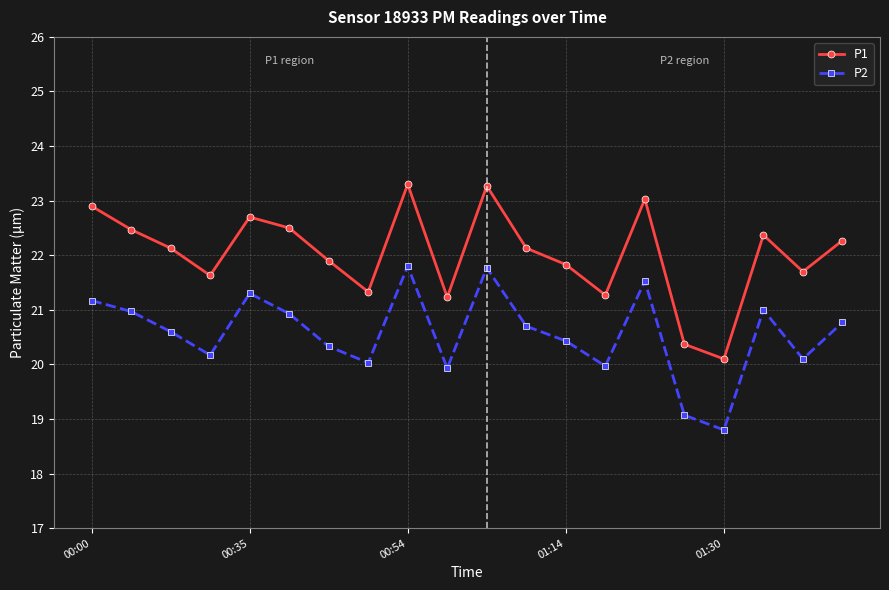

True or false: P2 and P1 intersect in this chart.

False